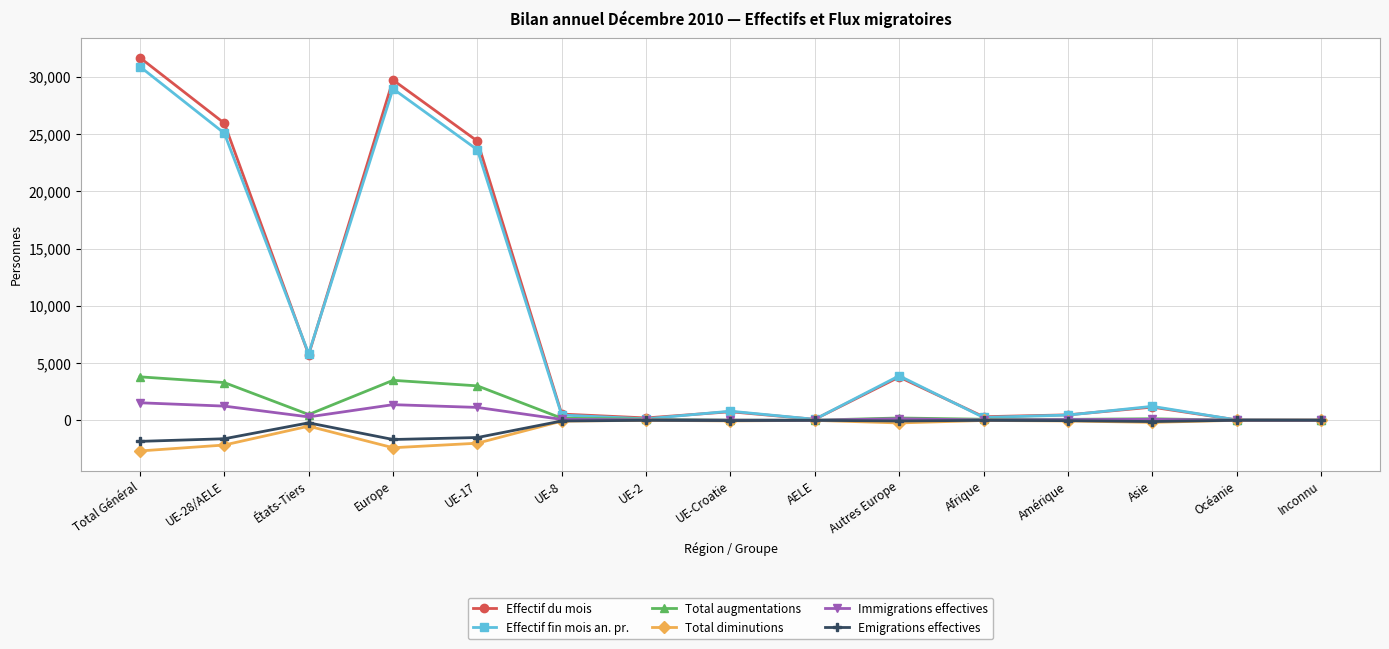

The Emigrations effectives series shows -2943 at Europe. True or false?

False